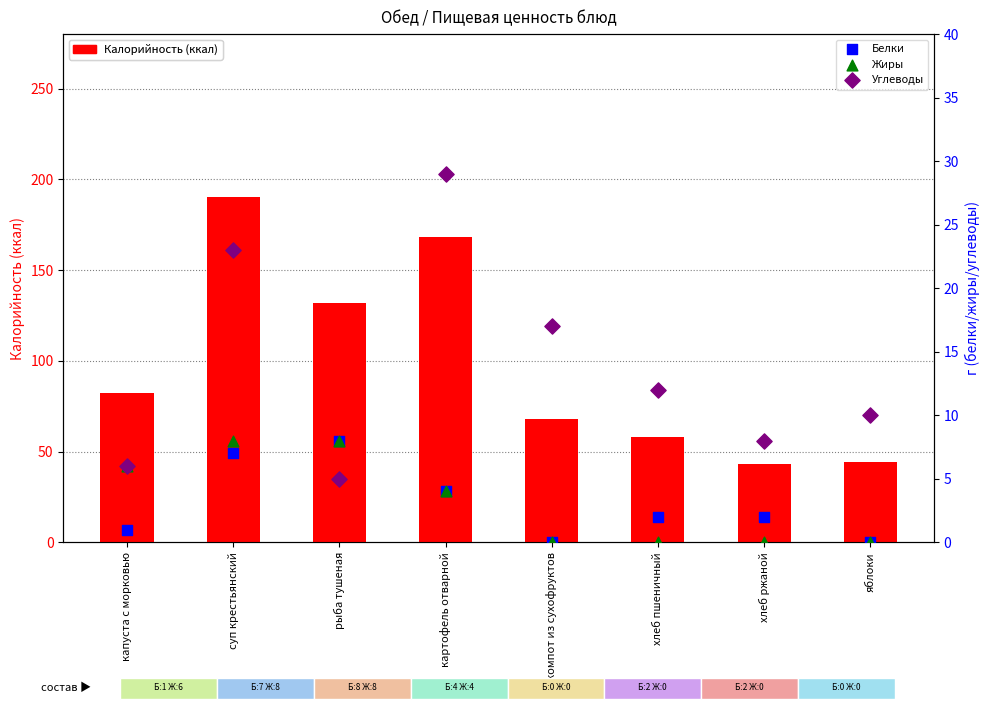

Which series contains the highest Y value?

Калорийность